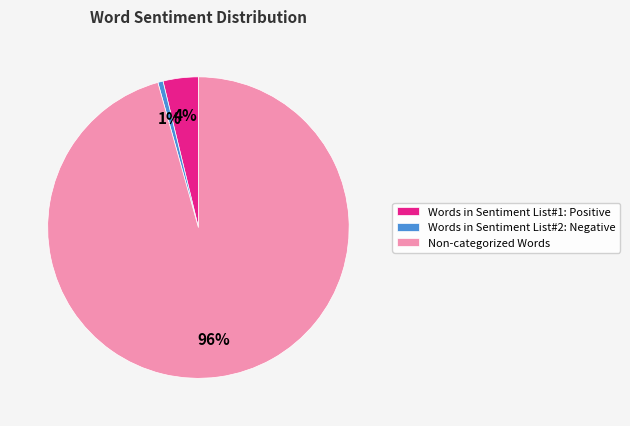

The Words in Sentiment List#1: Positive slice represents 4% of the pie. True or false?

True